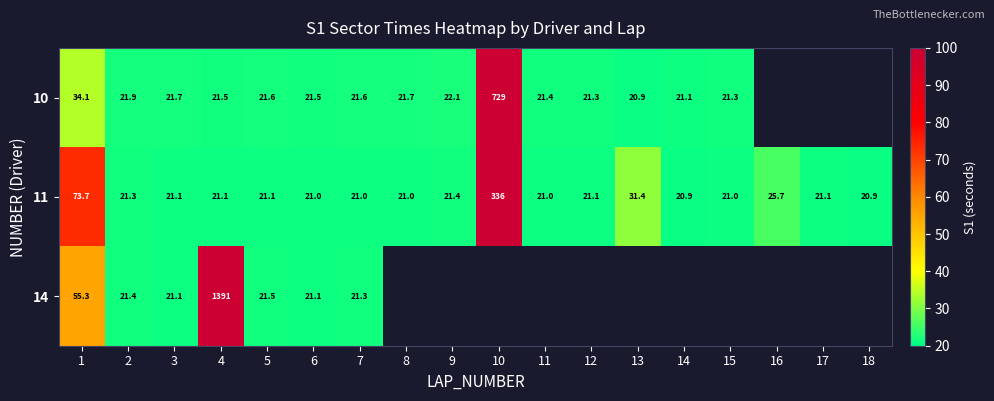

Between 2 and 13, which is larger?

2